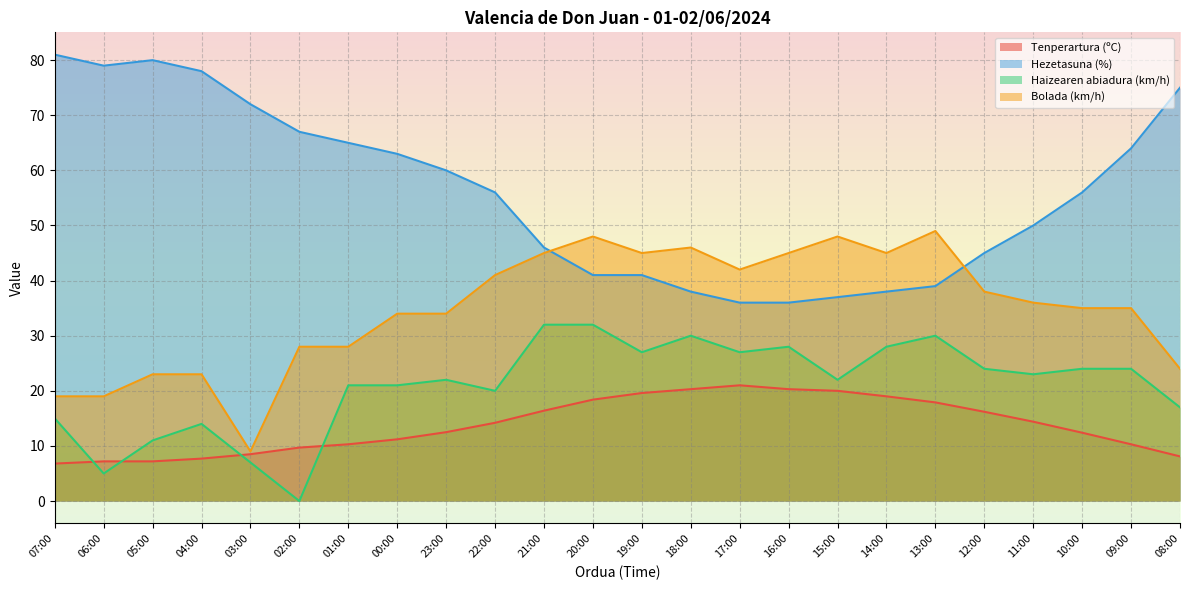

What is the sum of all Haizearen abiadura (km/h) values?

504.0